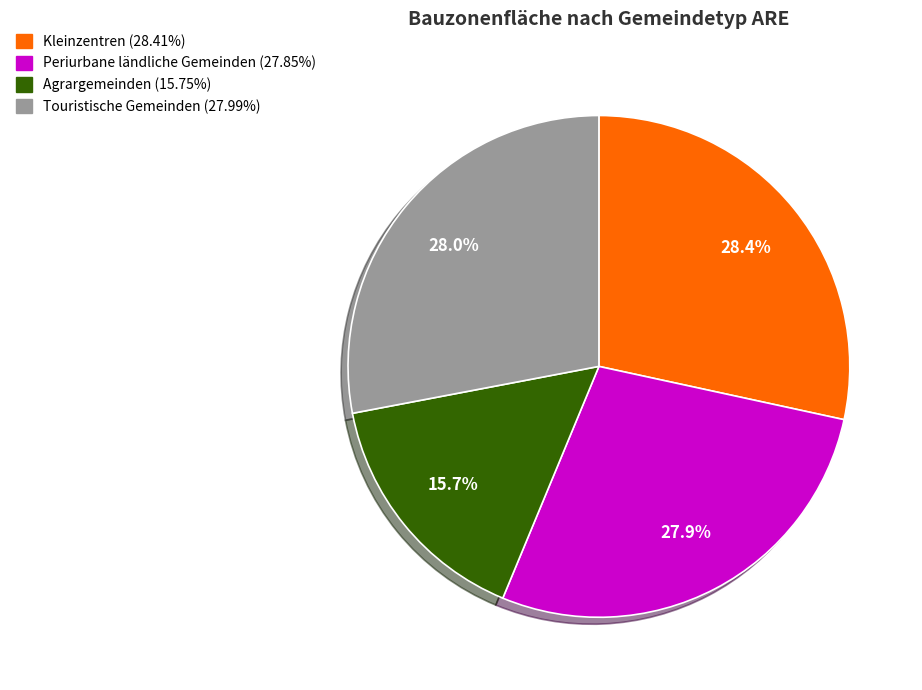

How many slices are in this pie chart?

4